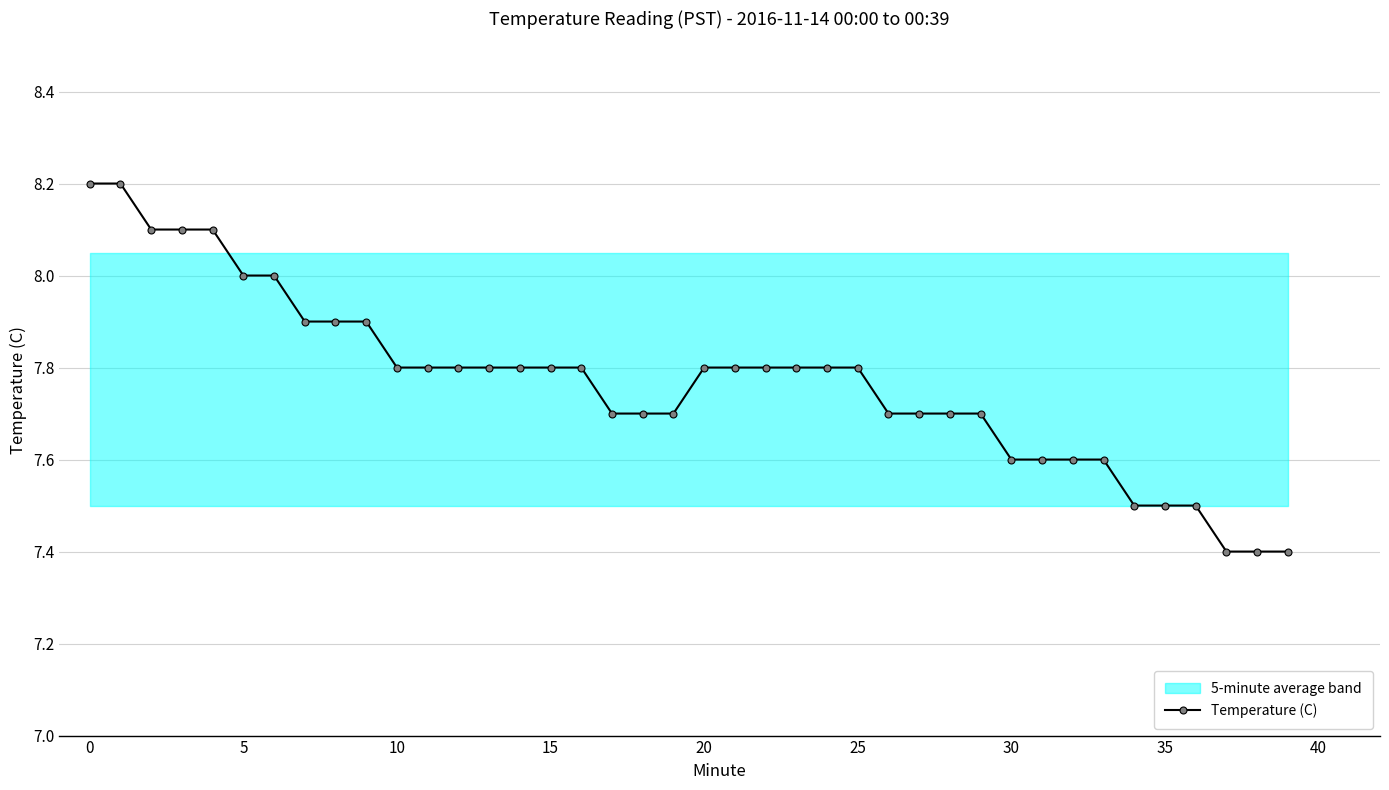

What is the maximum value shown in the chart?

8.2